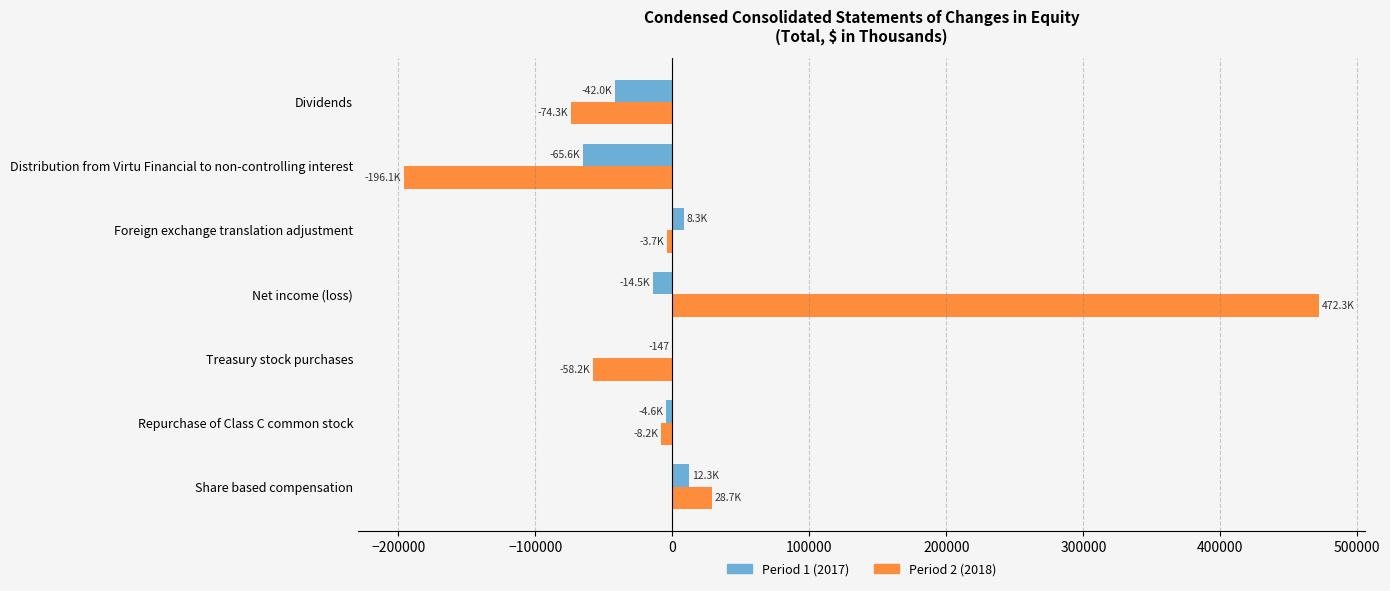

How many data points in Period 2 (2018) are above -8216?

3